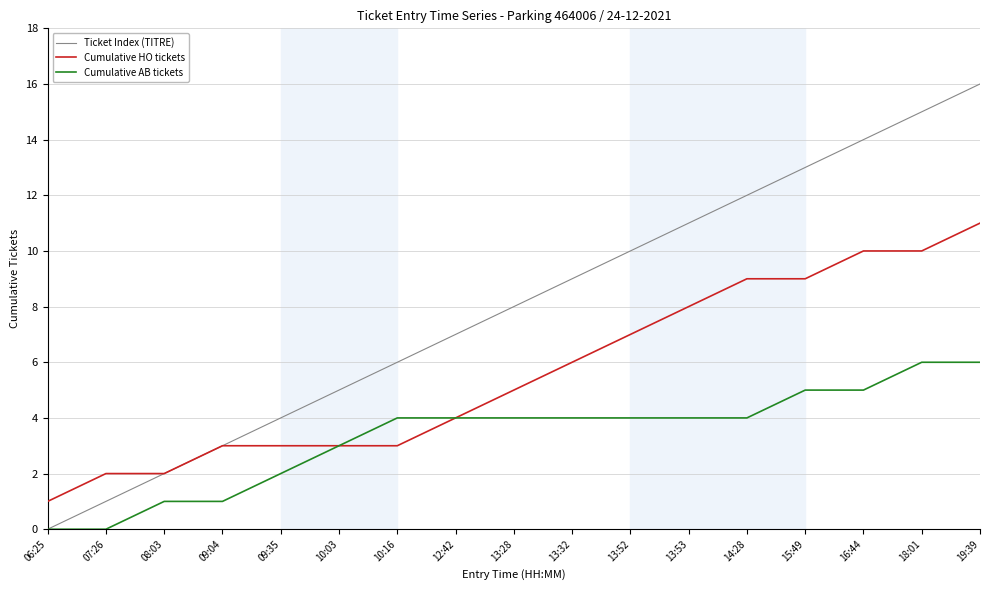

What is the difference between the highest and lowest values at 08:03?

1